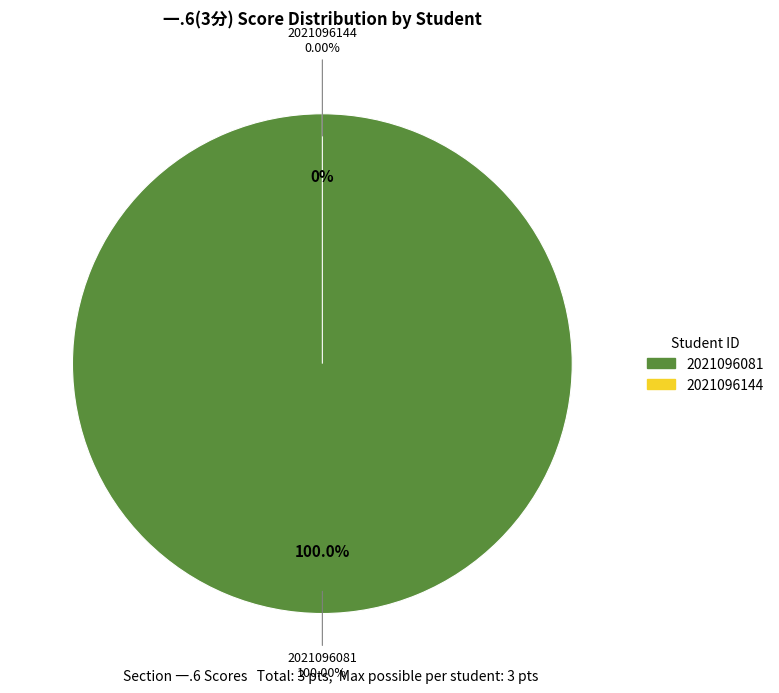

Count the number of slices in the pie.

2